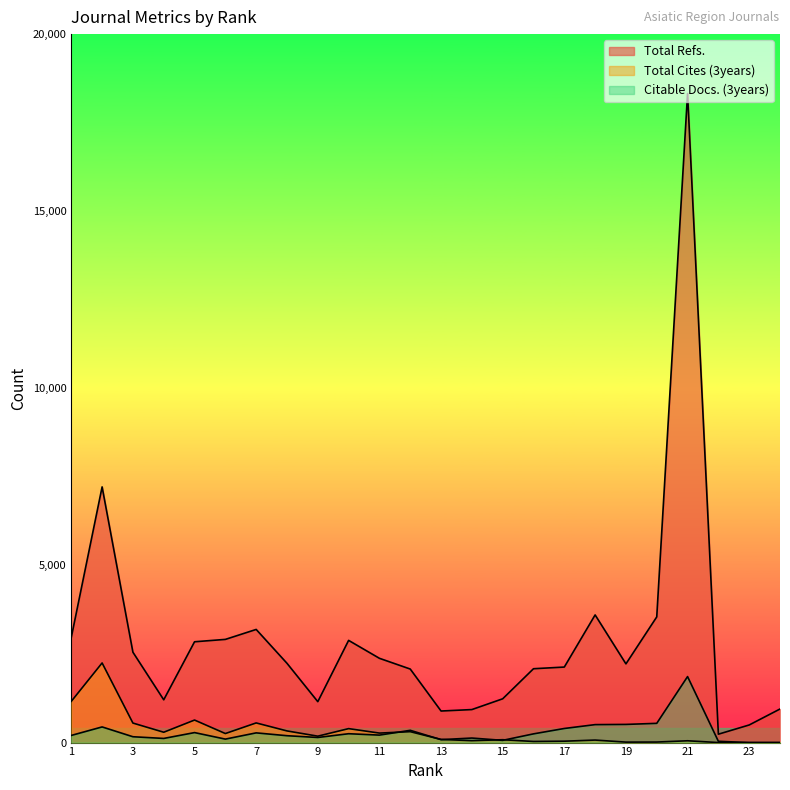

What is the difference between the highest and lowest values at 16?

2054